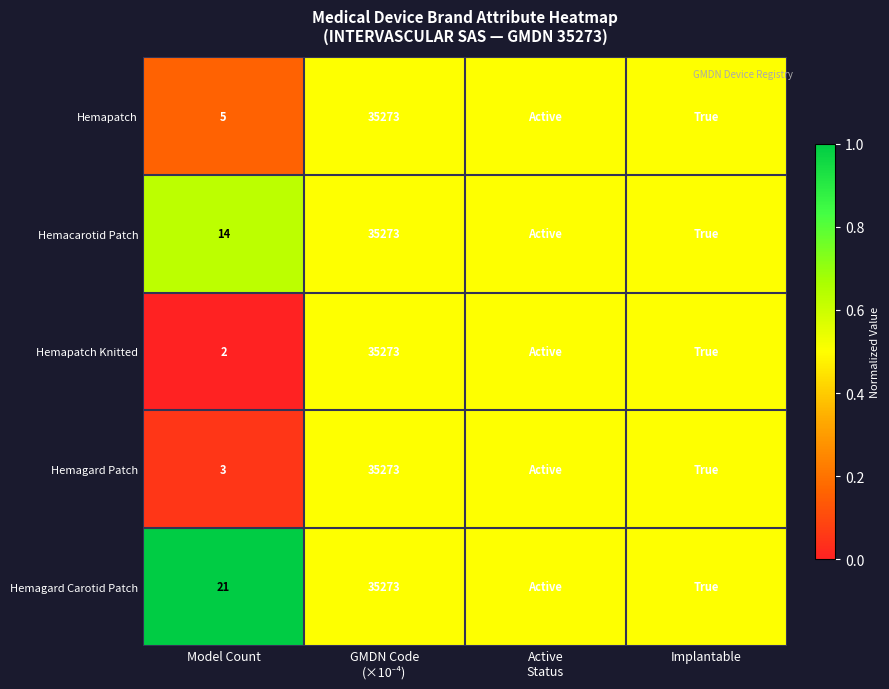

Is it true that Hemapatch Knitted equals 2.7 at Model Count?

False